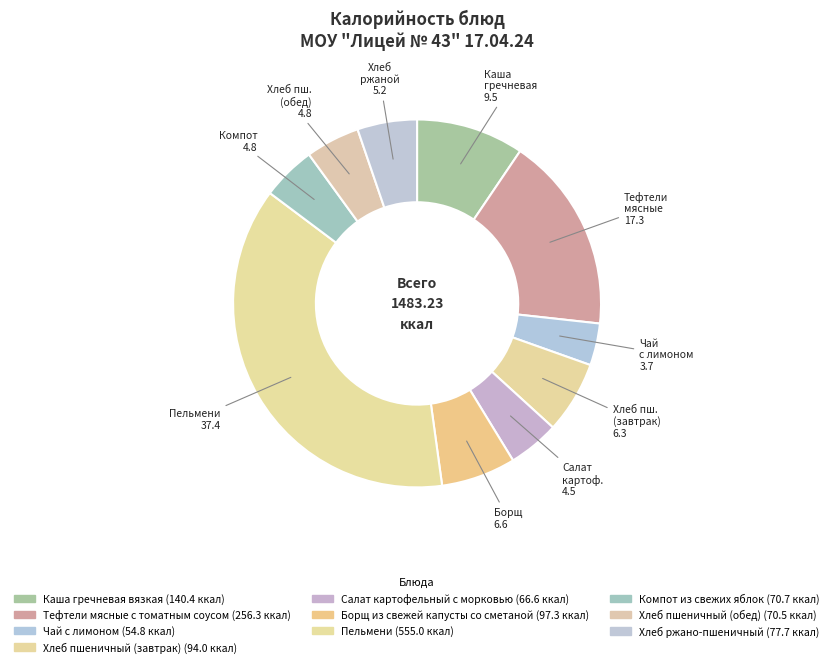

Count the number of slices in the pie.

10